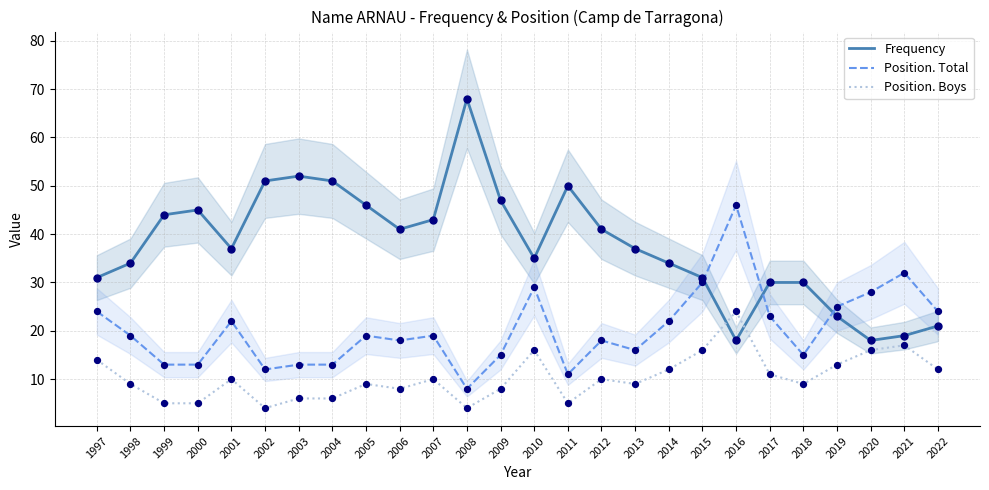

At how many categories does at least one series exceed 9?

26